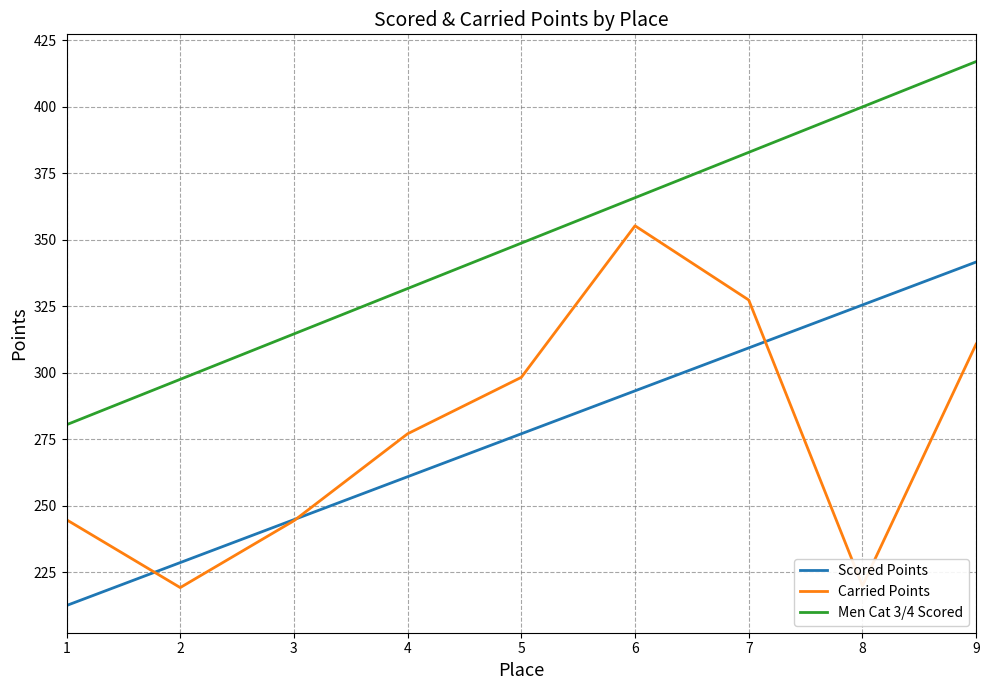

How many series are shown in this chart?

3